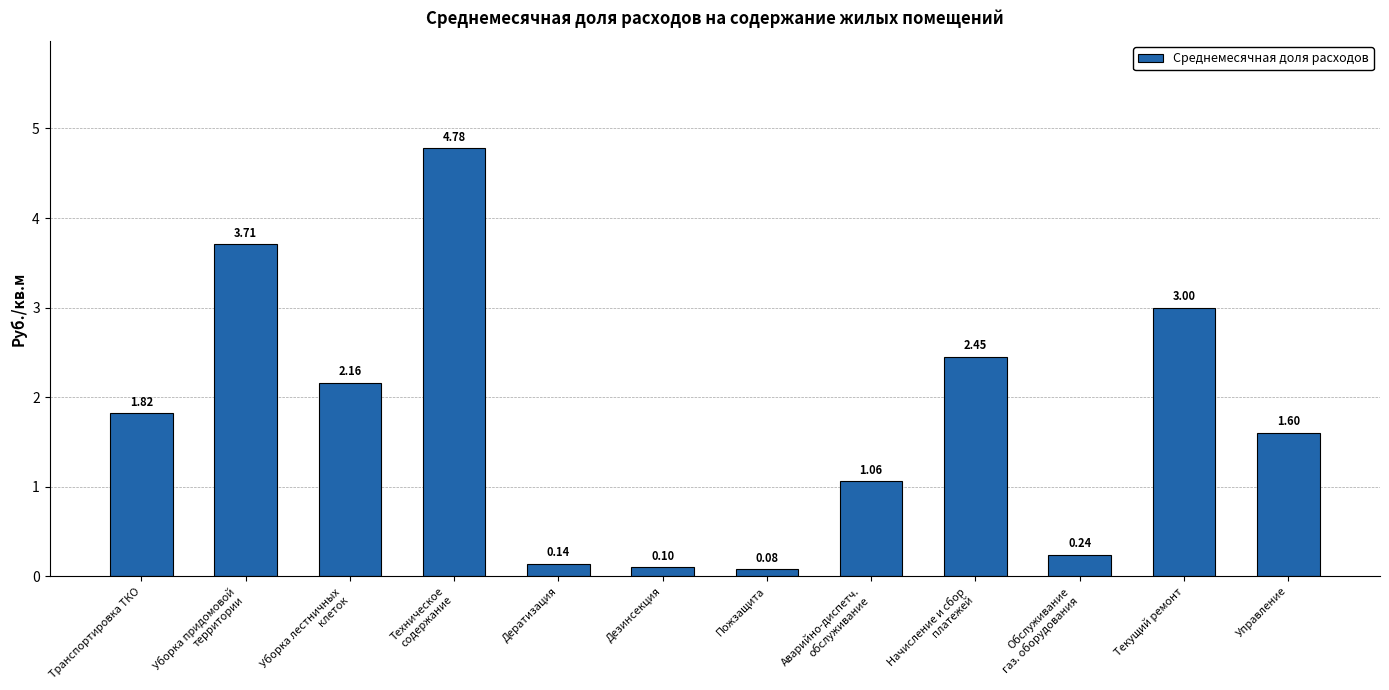

What is the difference between the maximum and minimum values?

4.7